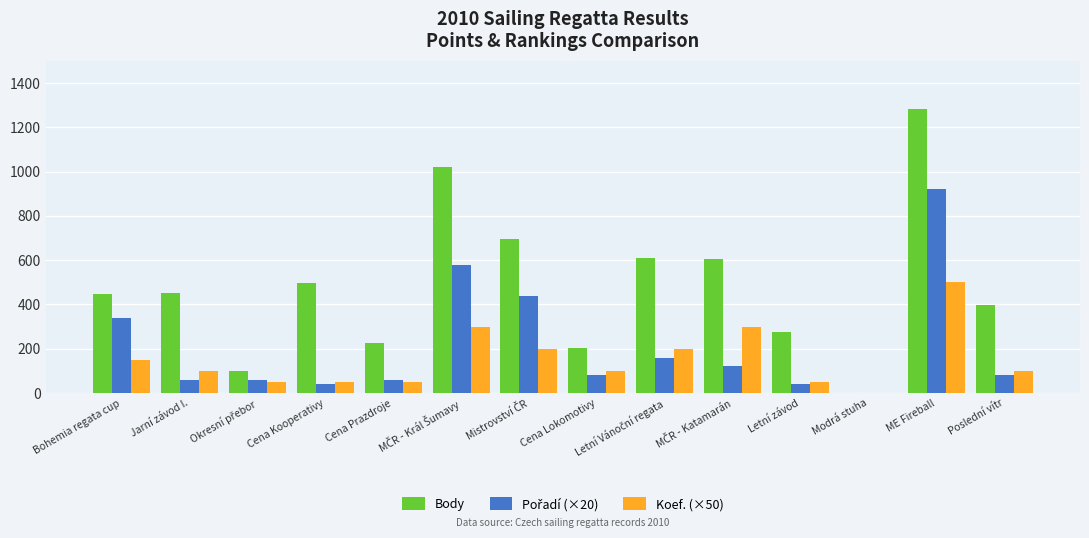

Which series has the largest total across all categories?

Body